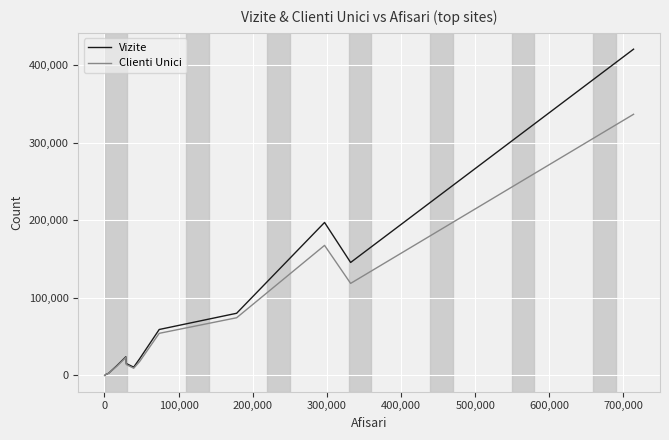

At how many categories does at least one series exceed 207000?

1